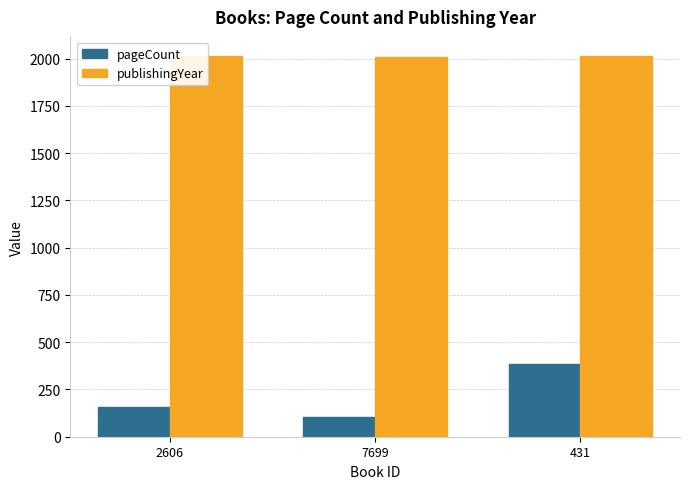

How many bars are there in each group?

2